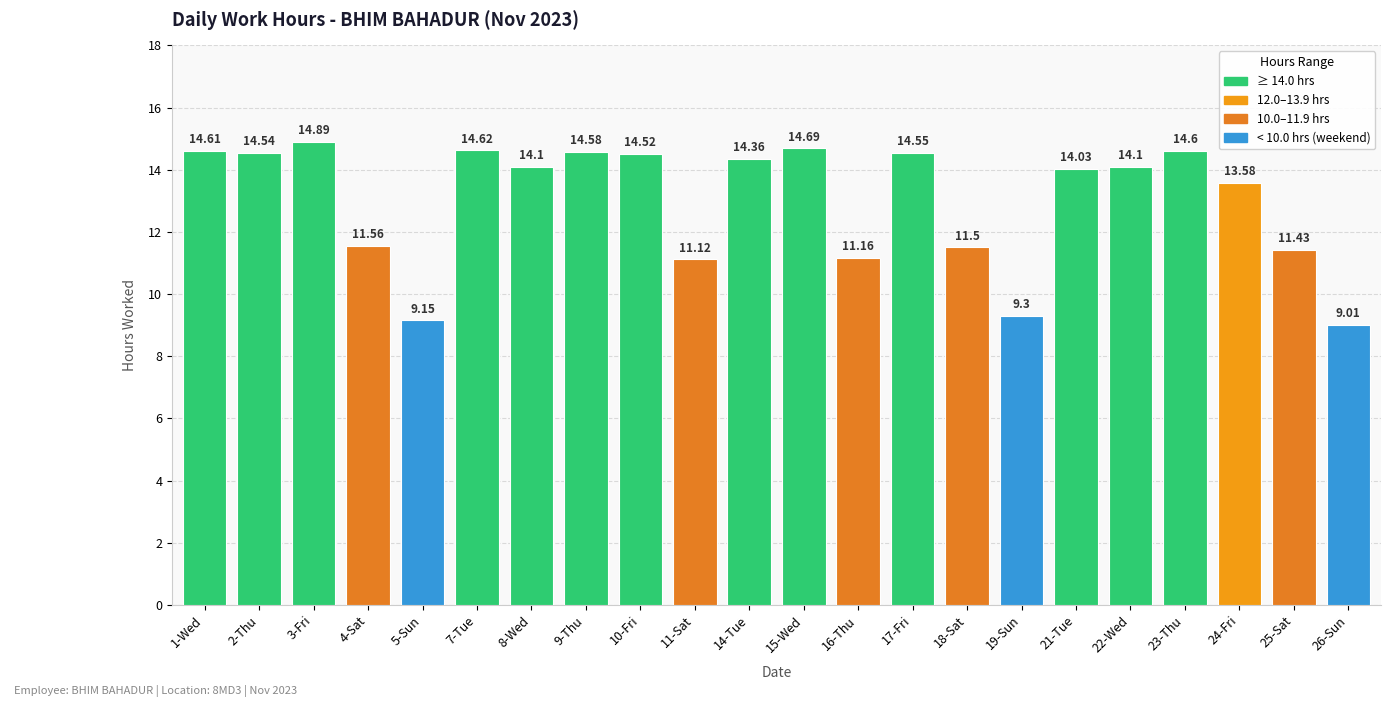

What is the greatest value displayed?

14.9